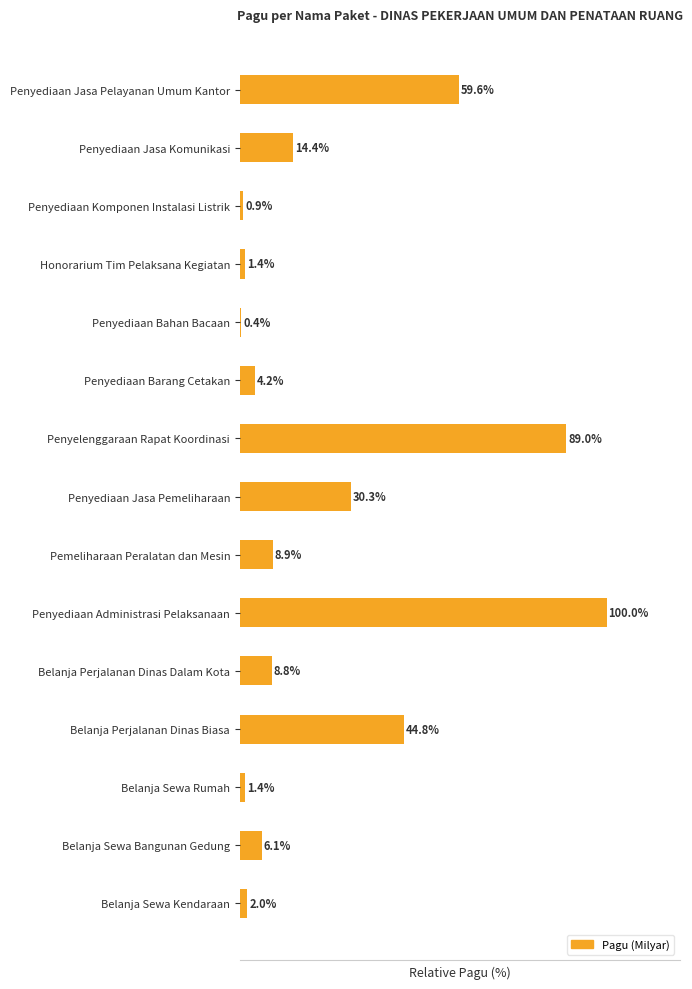

Where is the data nearest to the value 50?

Belanja Perjalanan Dinas Biasa